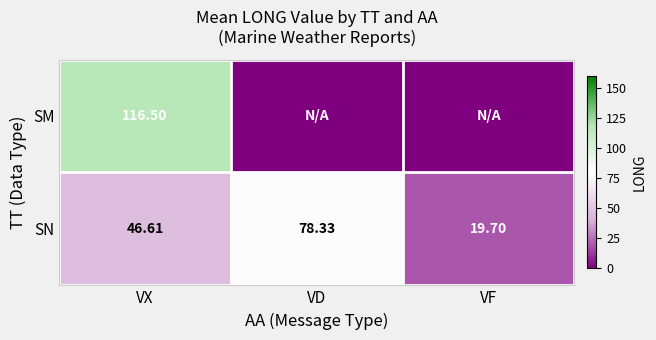

At which category is the sum across all series the highest?

VX